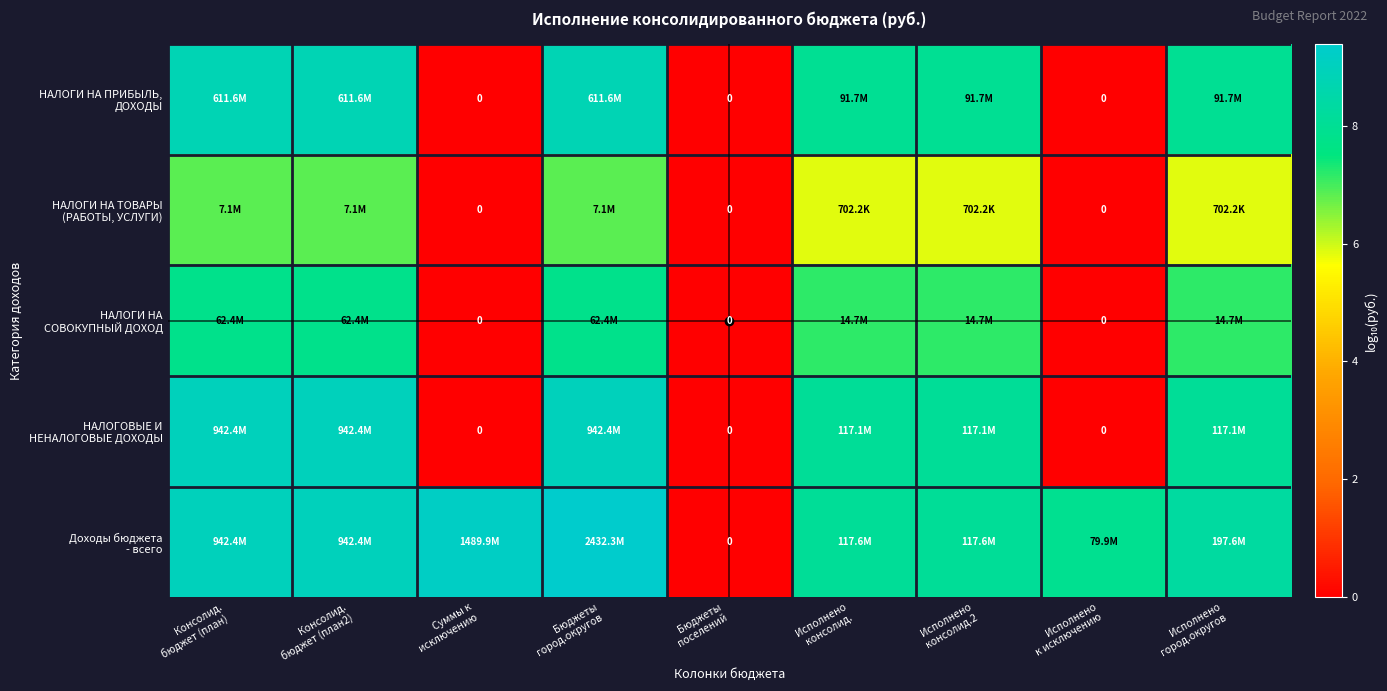

How many positive values does the Доходы бюджета - всего series have?

8